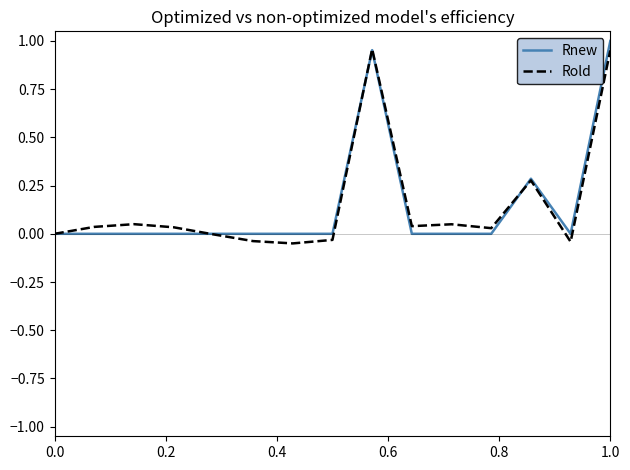

Does the chart have visible grid lines?

No